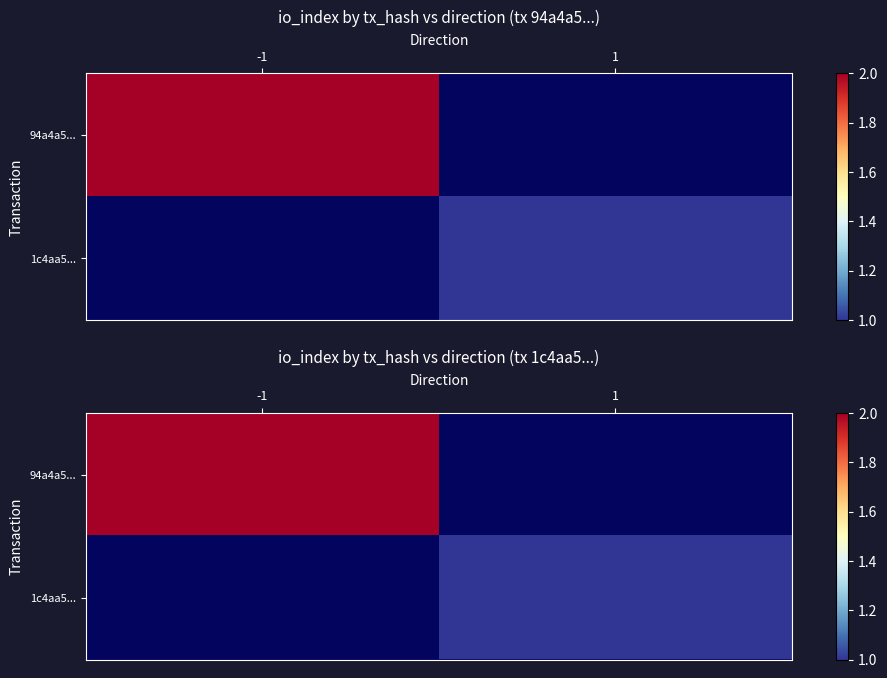

Which series has the widest spread of values?

94a4a5...